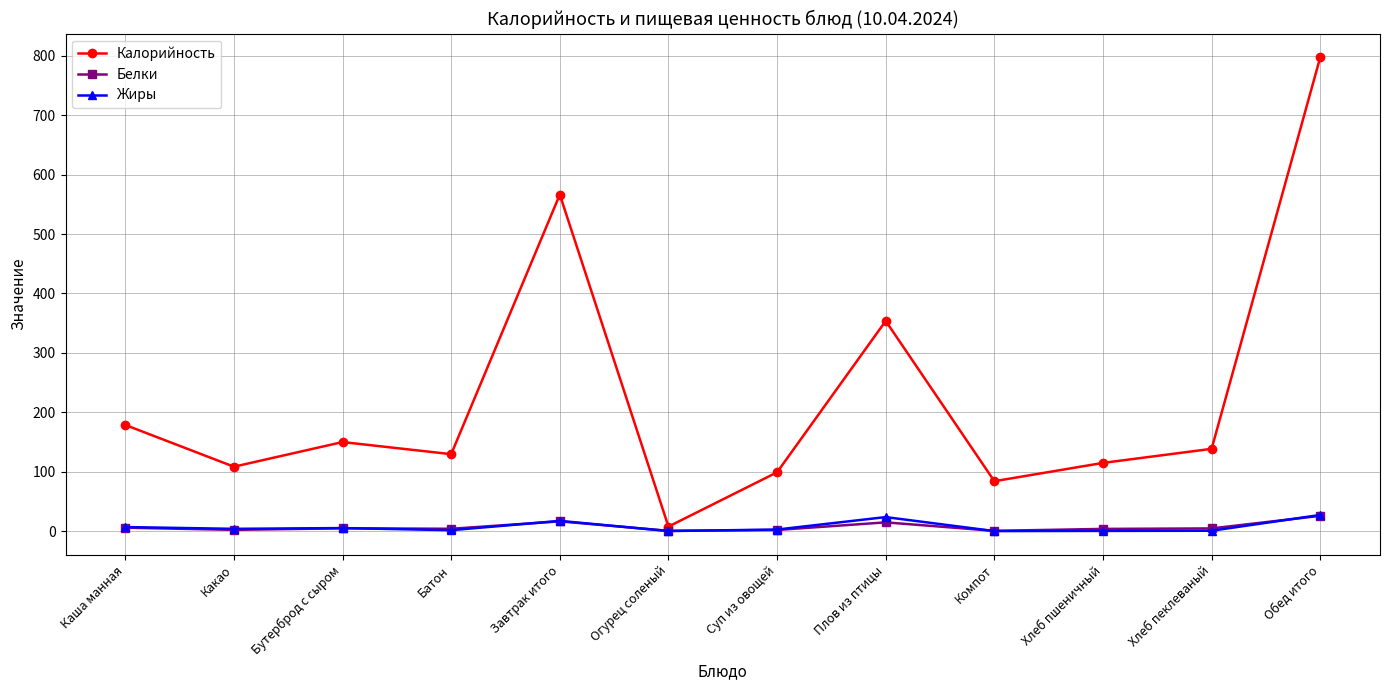

What is the minimum value for Калорийность?

7.6